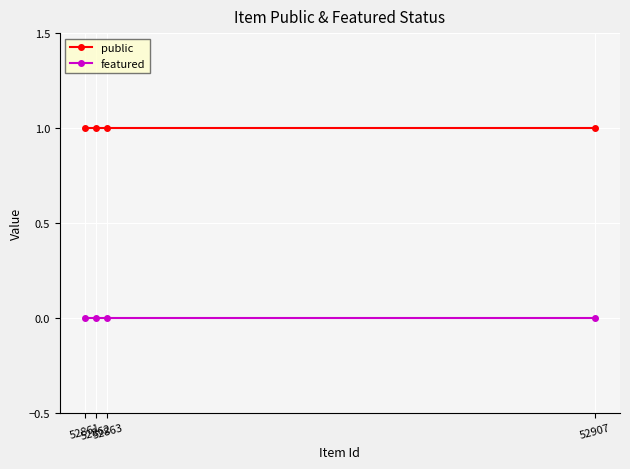

What is the maximum value shown in the chart?

1